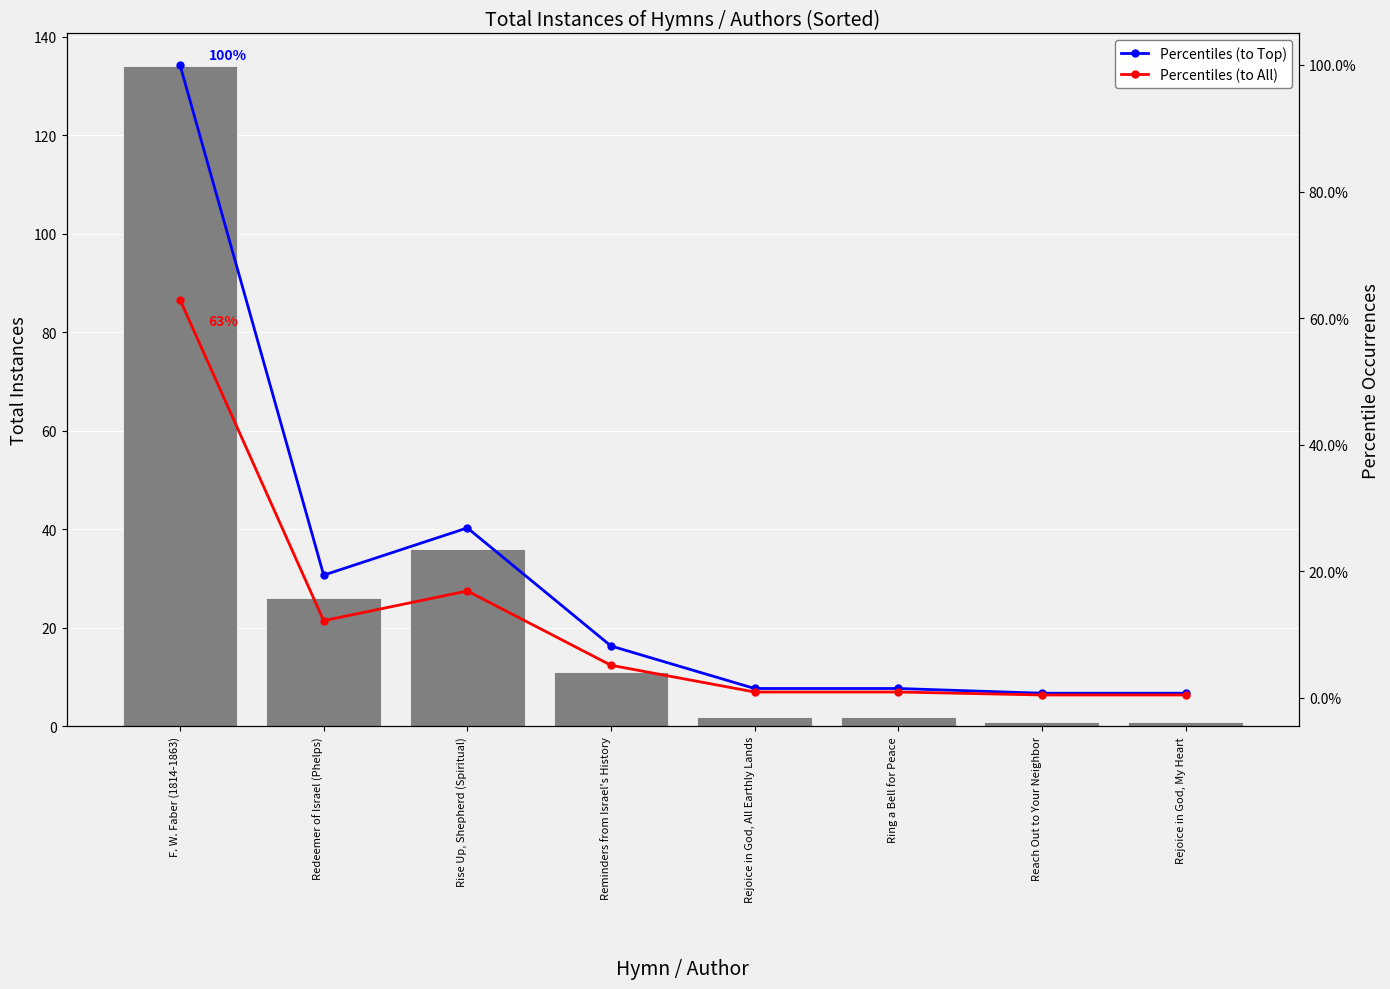

Reading right to left, transcribe all the data shown in this chart.

totalInstances: Rejoice in God, My Heart=1.0	Reach Out to Your Neighbor=1.0	Ring a Bell for Peace=2.0	Rejoice in God, All Earthly Lands=2.0	Reminders from Israel's History=11.0	Rise Up, Shepherd (Spiritual)=36.0	Redeemer of Israel (Phelps)=26.0	F. W. Faber (1814-1863)=134.0
Percentiles (to Top): Rejoice in God, My Heart=0.7	Reach Out to Your Neighbor=0.7	Ring a Bell for Peace=1.5	Rejoice in God, All Earthly Lands=1.5	Reminders from Israel's History=8.2	Rise Up, Shepherd (Spiritual)=26.9	Redeemer of Israel (Phelps)=19.4	F. W. Faber (1814-1863)=100.0
Percentiles (to All): Rejoice in God, My Heart=0.5	Reach Out to Your Neighbor=0.5	Ring a Bell for Peace=0.9	Rejoice in God, All Earthly Lands=0.9	Reminders from Israel's History=5.2	Rise Up, Shepherd (Spiritual)=16.9	Redeemer of Israel (Phelps)=12.2	F. W. Faber (1814-1863)=62.9